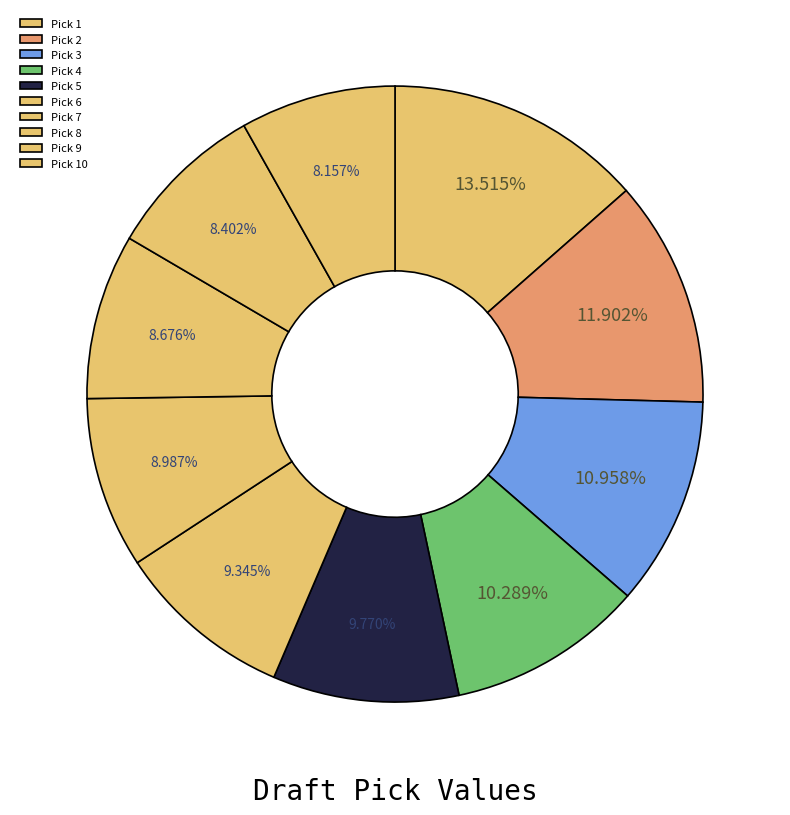

What is the total percentage of Pick 4 and Pick 10?

18.4%